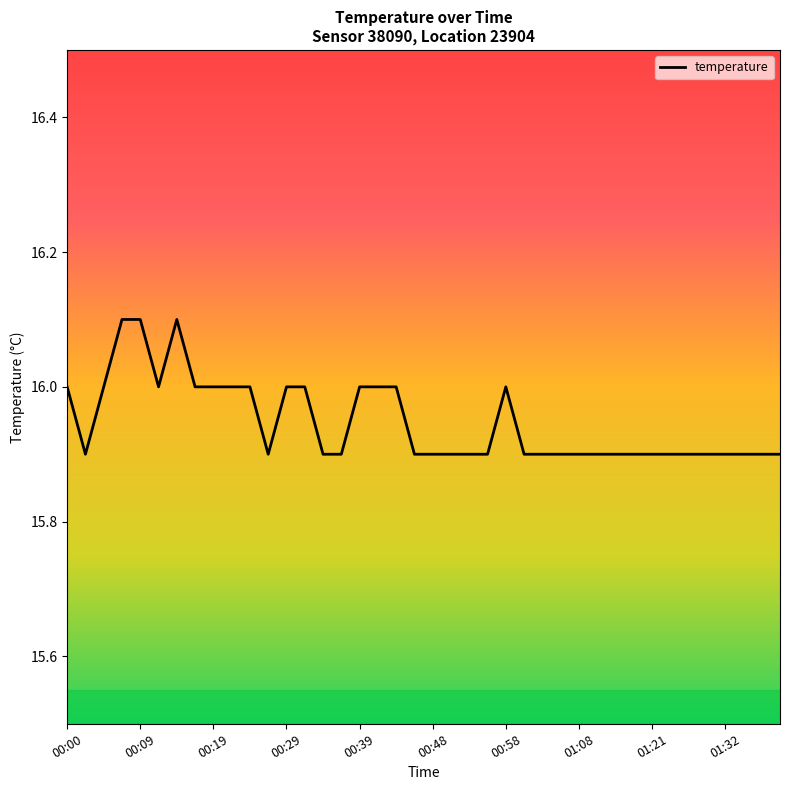

How many lines are shown in the chart?

1